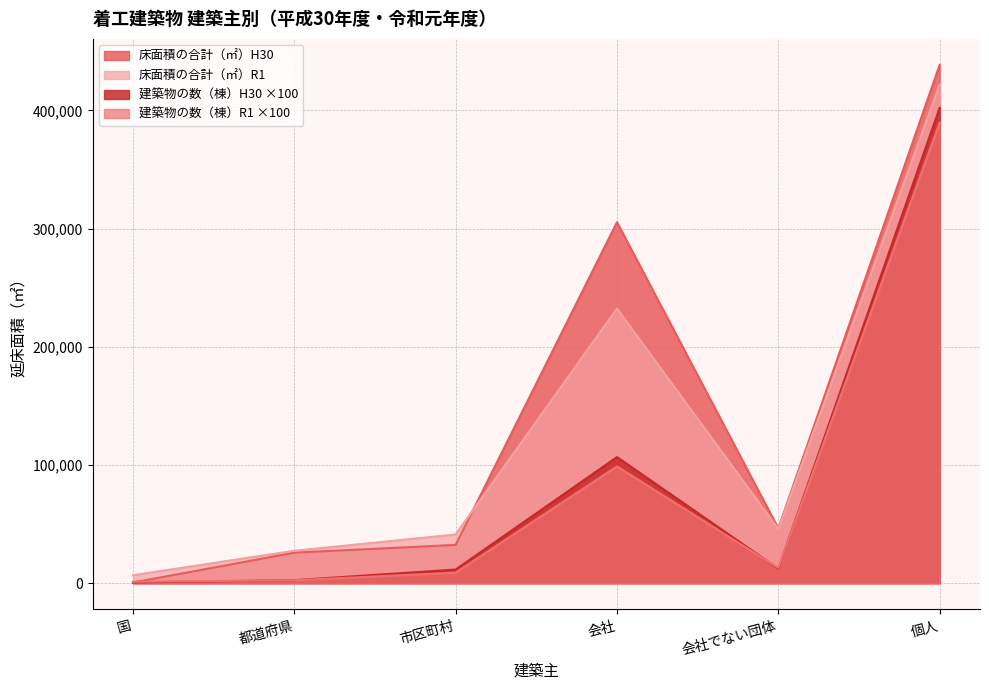

Where do 床面積の合計（㎡）H30 and 建築物の数（棟）H30 first cross each other?

国 and 都道府県